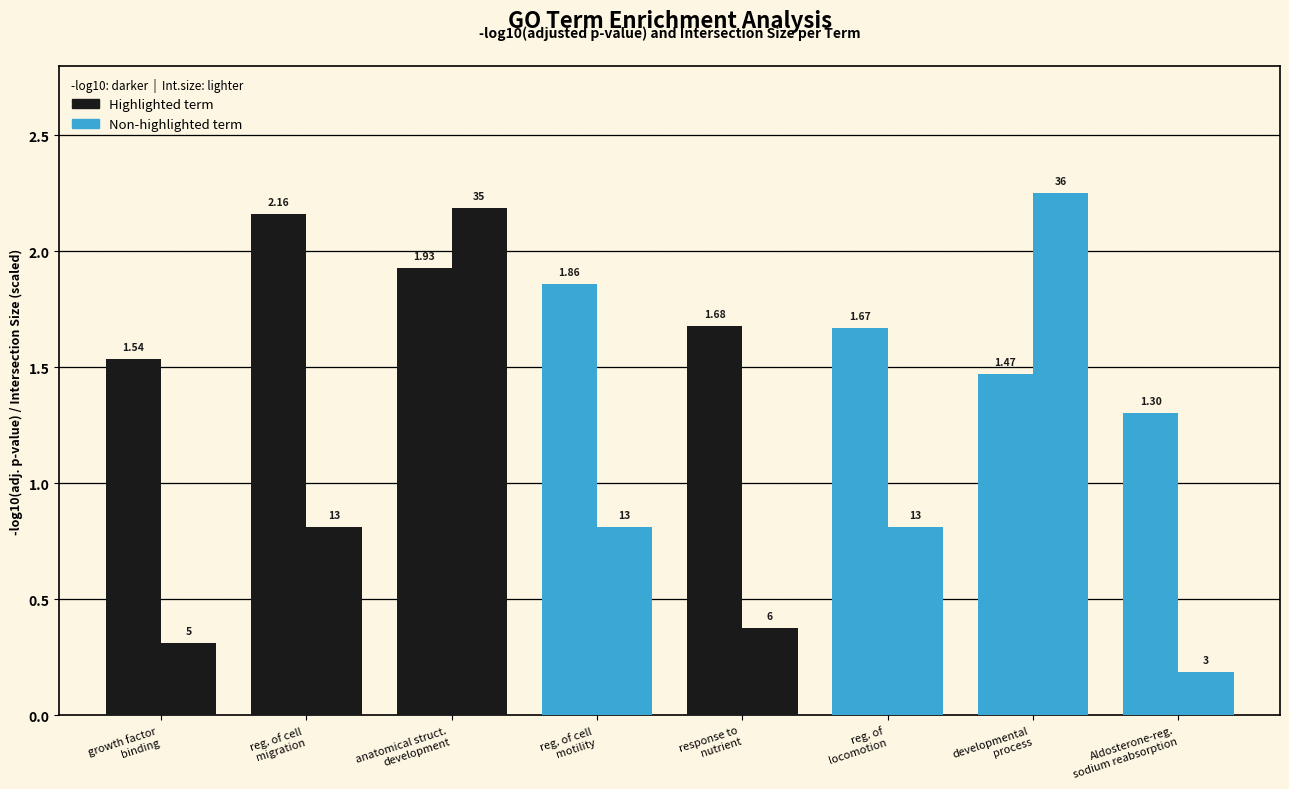

How many groups of bars are there?

8